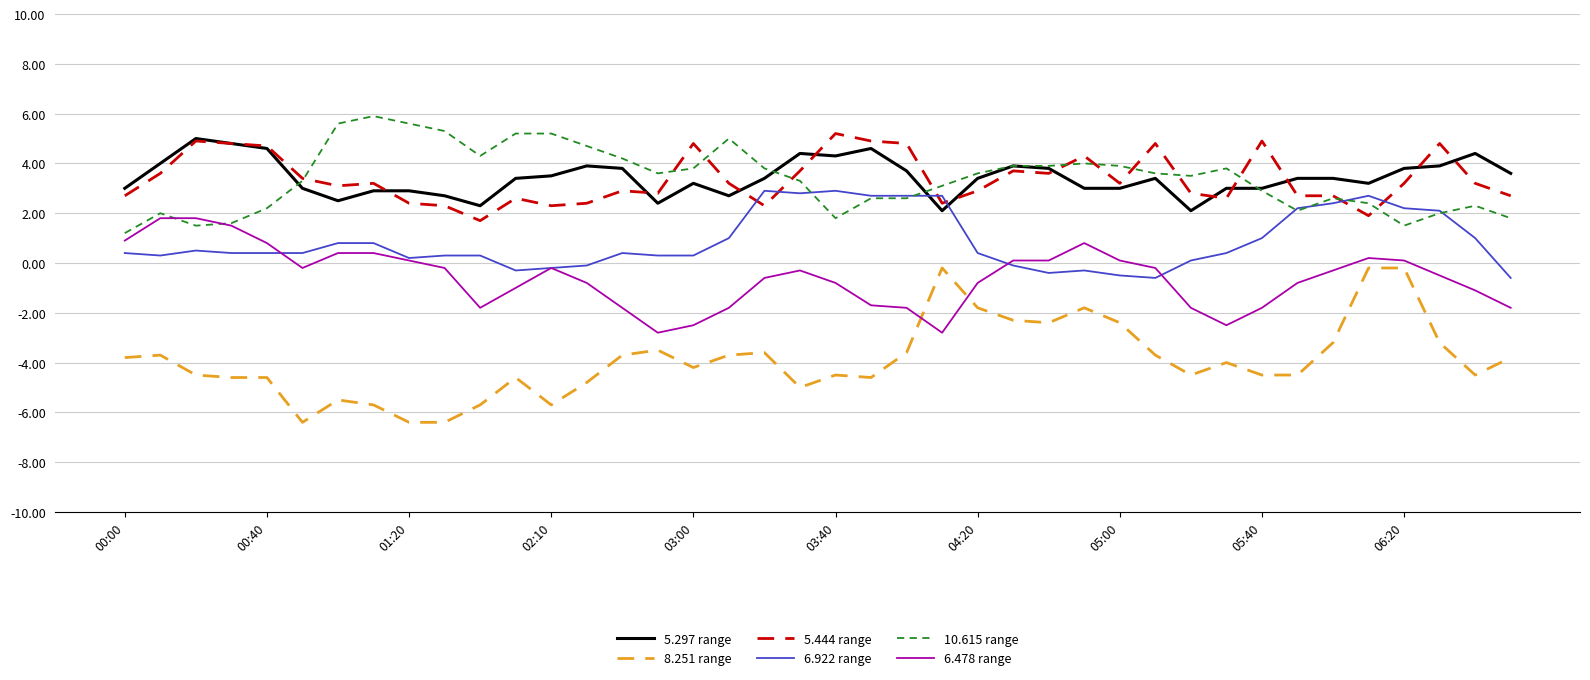

Which series has the widest spread of values?

8.251 range